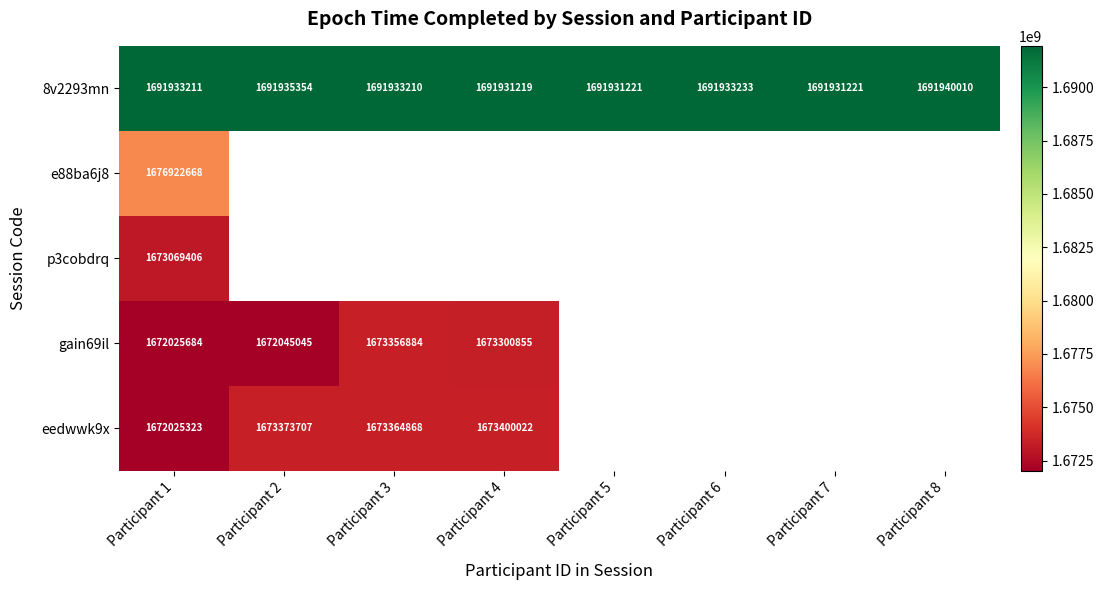

The value of 8v2293mn at Participant 6 is 2619566868. True or false?

False